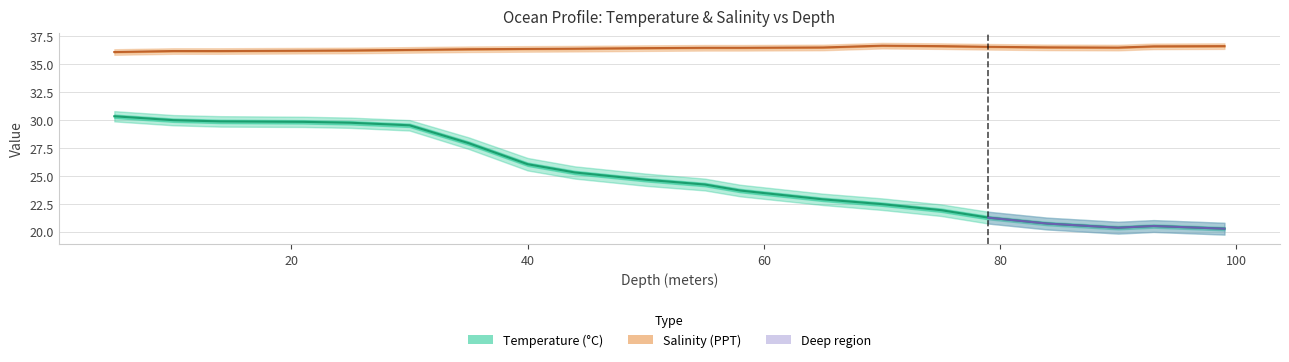

Rank the series by their maximum value, from lowest to highest.

Temperature (°C), Salinity (PPT)